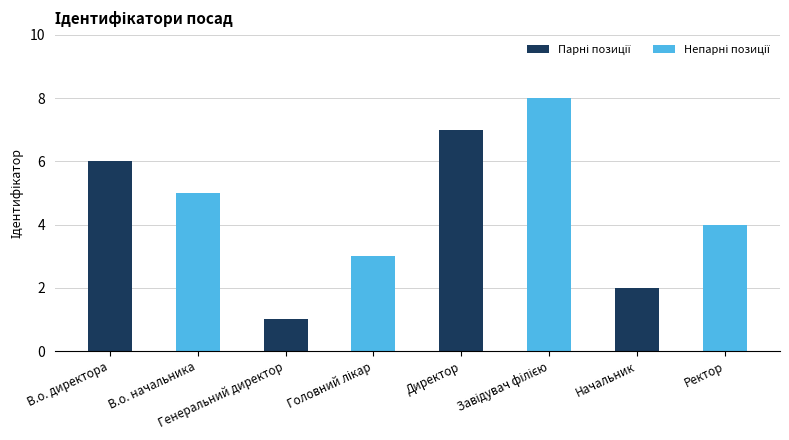

Reading left to right, extract all data points from this chart.

6	5	1	3	7	8	2	4